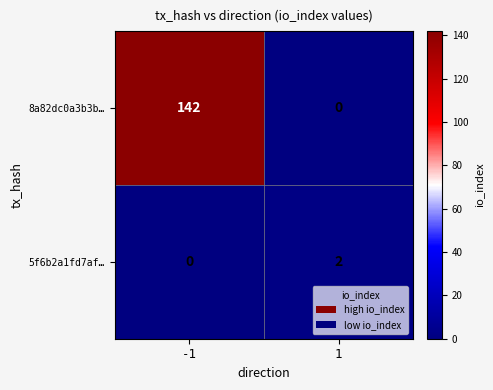

How many values in 5f6b2a1fd7af… are above zero?

1